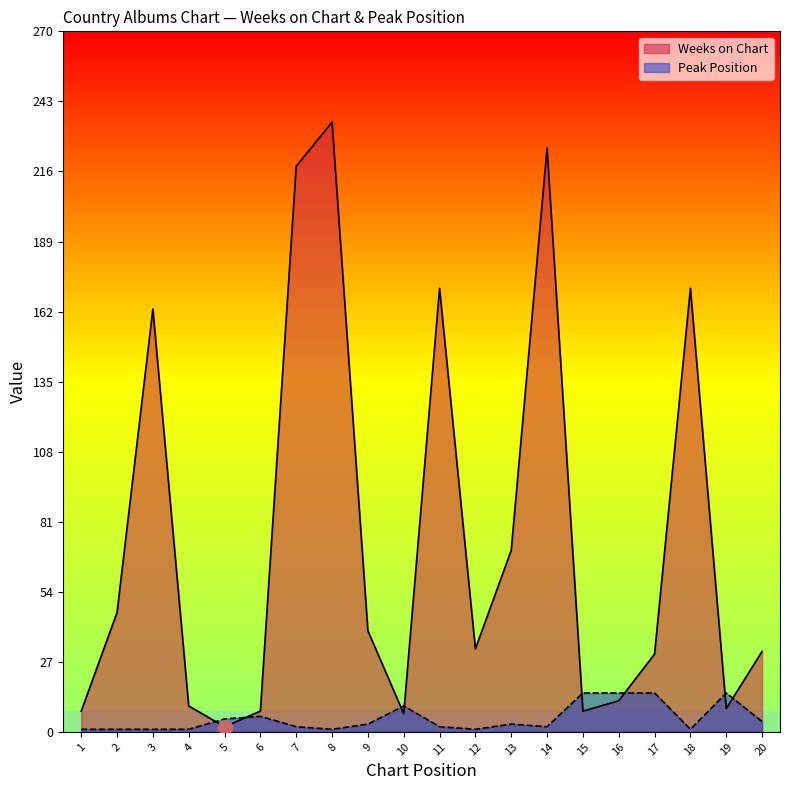

Which series changed the most between 6 and 19?

Peak Position